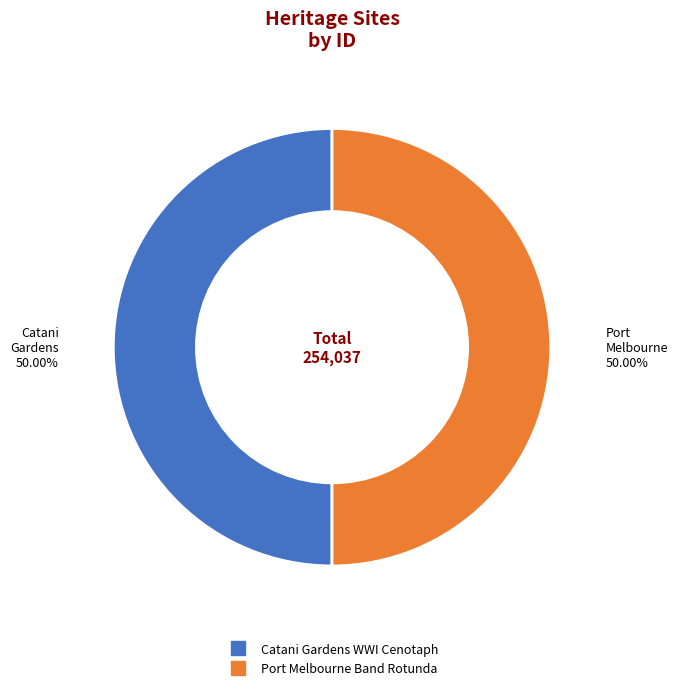

Count the number of slices in the pie.

2